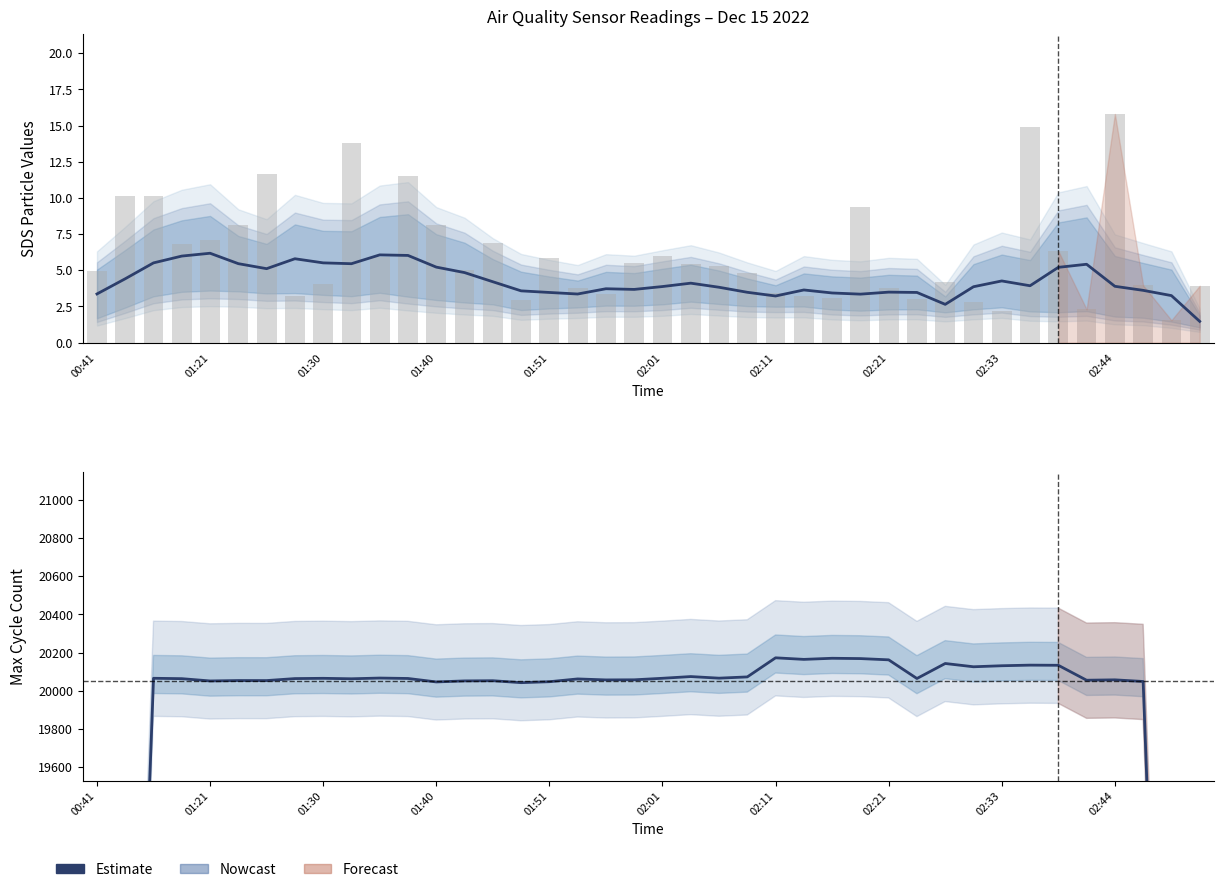

Count the number of values greater than 20063.

20